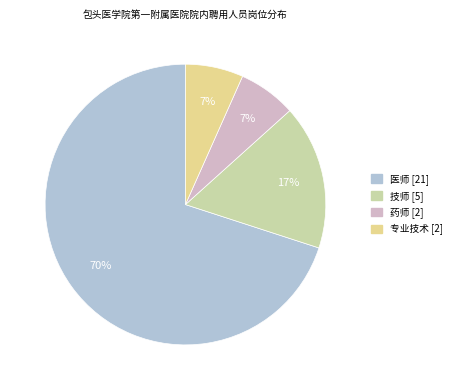

How many slices are in this pie chart?

4